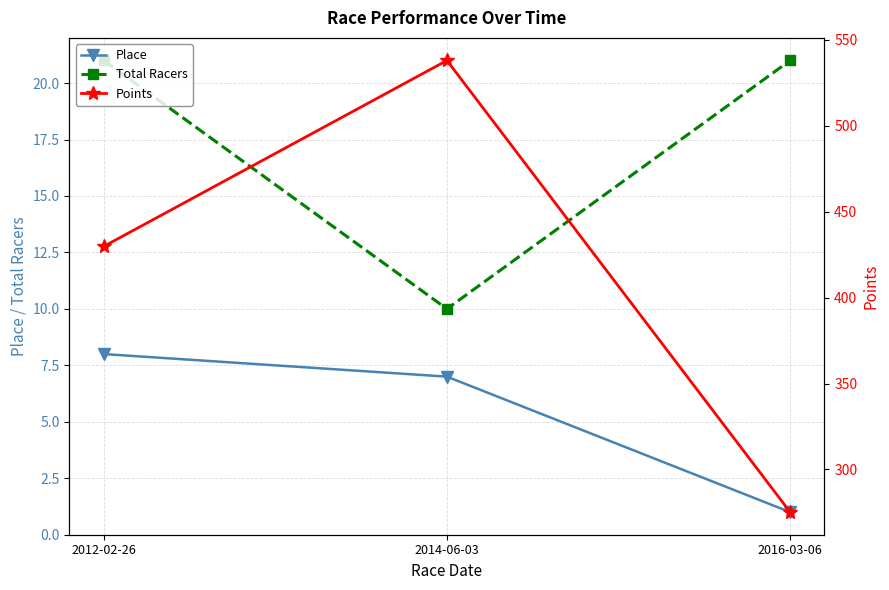

What are all the series names shown in the legend?

Place, Total Racers, Points